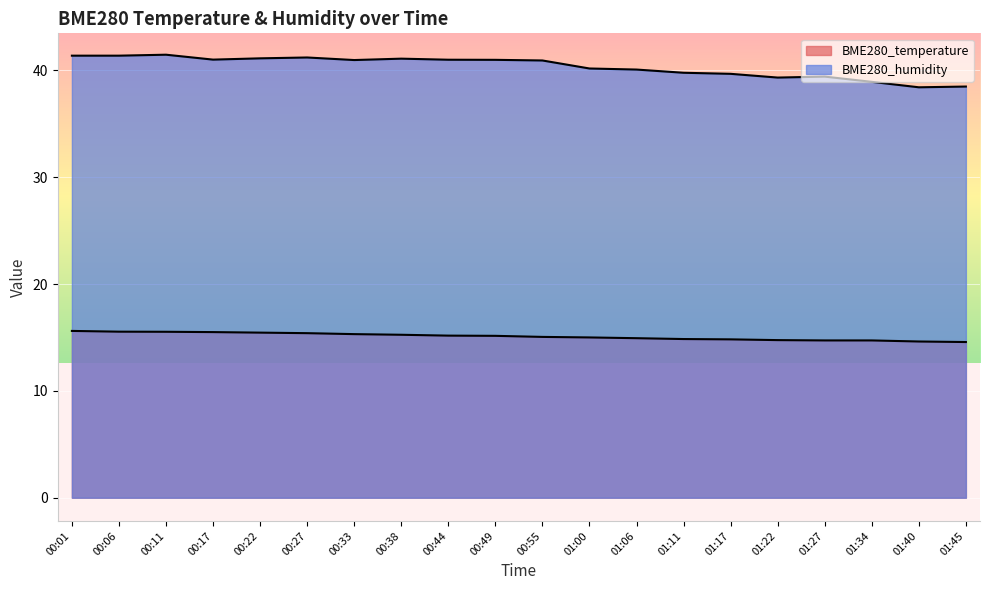

Reading left to right, extract all data points from this chart.

BME280_temperature: 00:01=15.6	00:06=15.5	00:11=15.5	00:17=15.5	00:22=15.4	00:27=15.4	00:33=15.3	00:38=15.2	00:44=15.2	00:49=15.2	00:55=15.1	01:00=15.0	01:06=14.9	01:11=14.8	01:17=14.8	01:22=14.8	01:27=14.7	01:34=14.7	01:40=14.6	01:45=14.6
BME280_humidity: 00:01=41.4	00:06=41.4	00:11=41.5	00:17=41.0	00:22=41.1	00:27=41.2	00:33=41.0	00:38=41.1	00:44=41.0	00:49=41.0	00:55=40.9	01:00=40.2	01:06=40.1	01:11=39.8	01:17=39.7	01:22=39.3	01:27=39.4	01:34=38.9	01:40=38.4	01:45=38.5